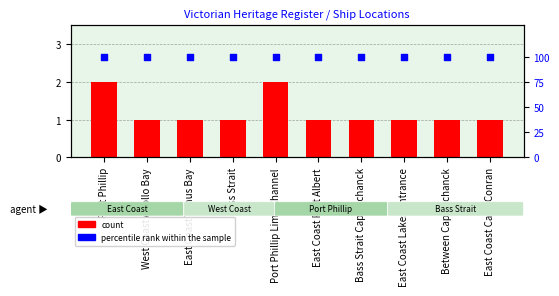

At how many categories does at least one series exceed 90?

10